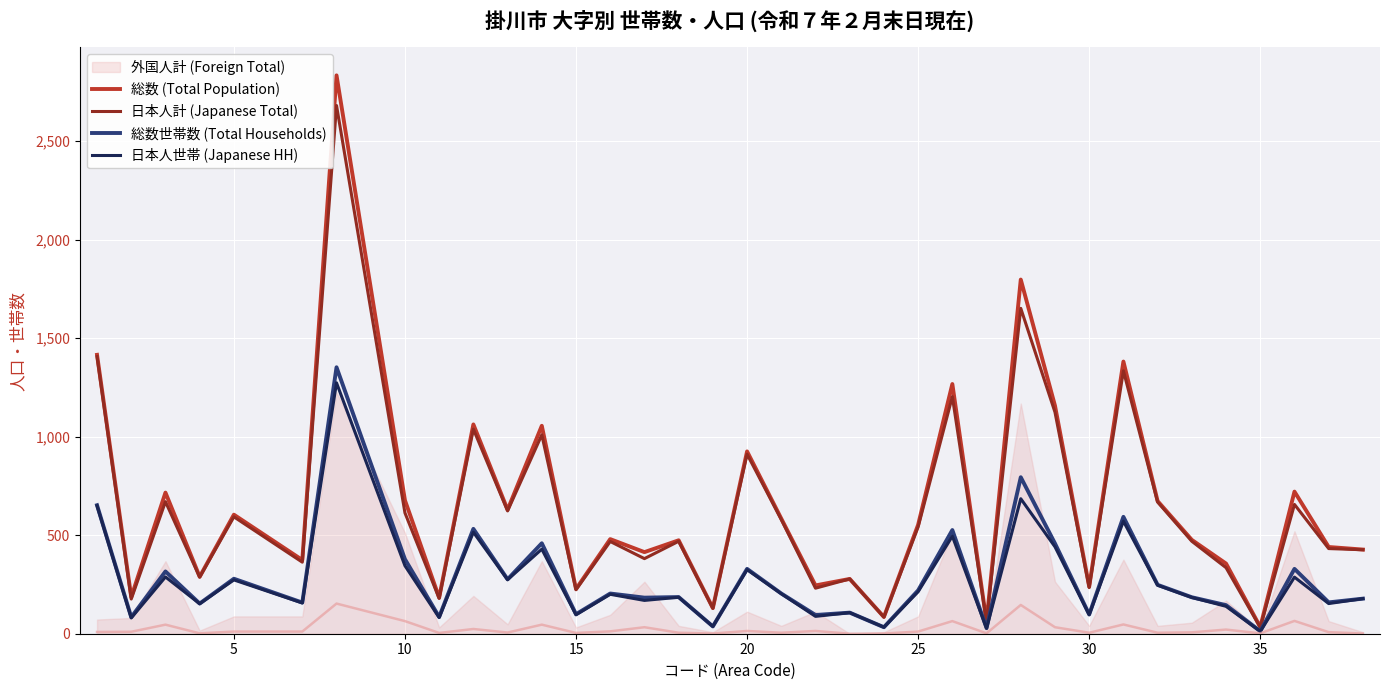

How many values in the 日本人計 (Japanese Total) series are below 469?

17